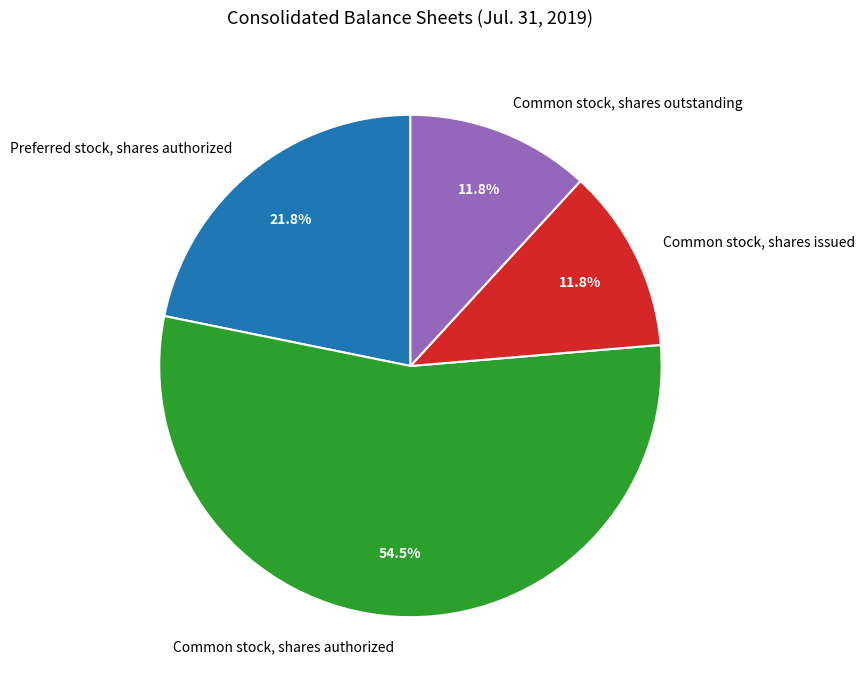

Which category has the biggest portion of the pie?

Common stock, shares authorized